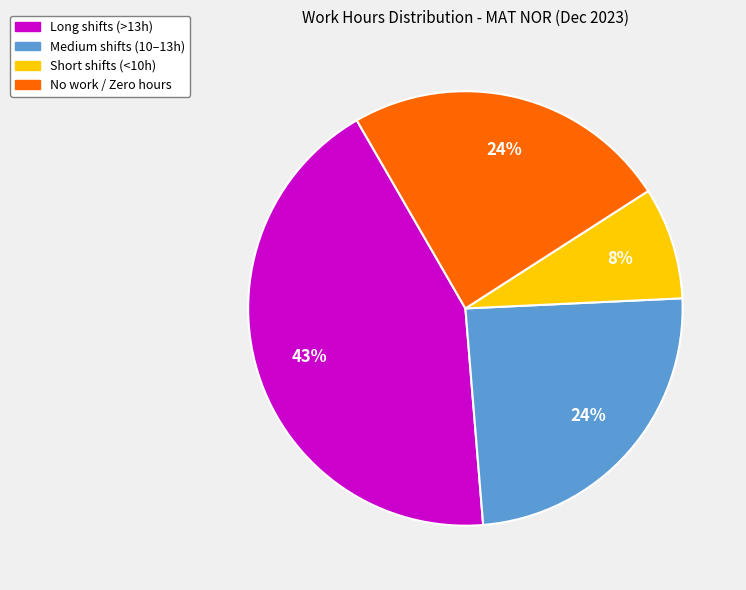

To the nearest percent, what is the average slice percentage?

25%